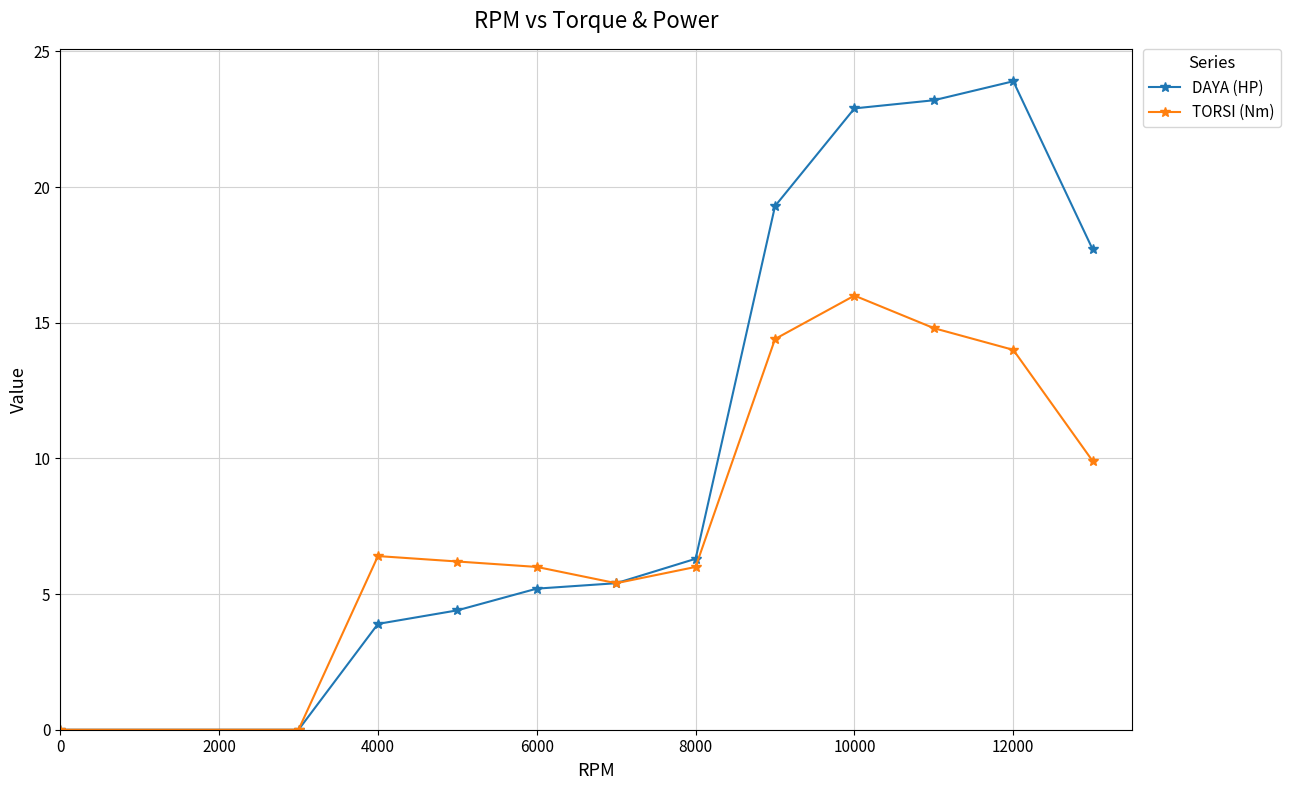

Which series has the largest total across all categories?

DAYA (HP)